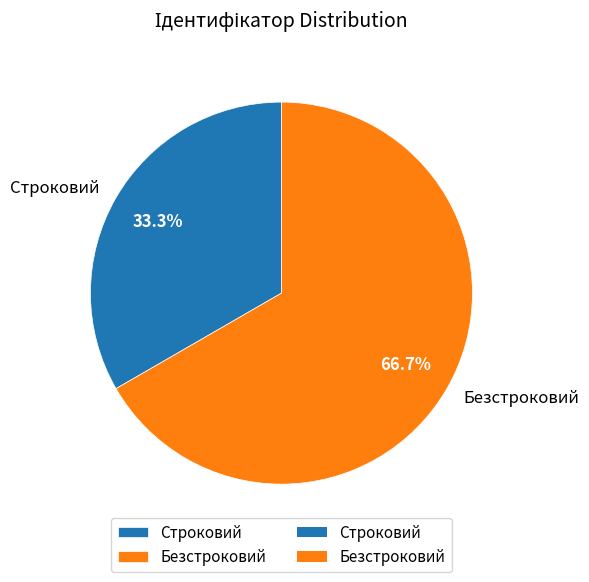

Which category has the smallest portion of the pie?

Строковий